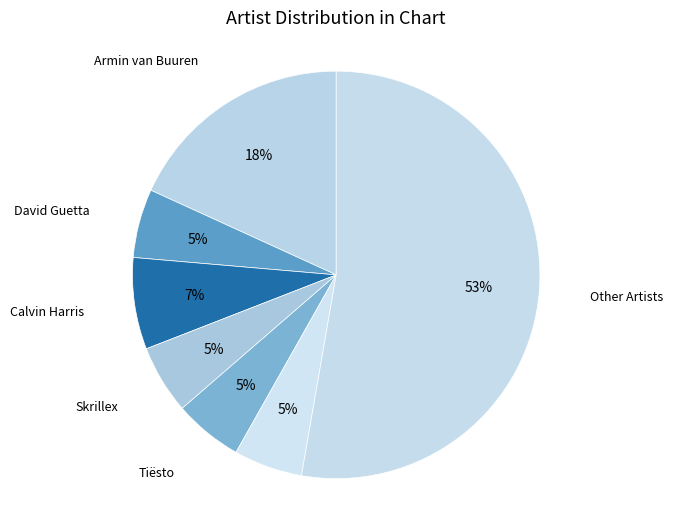

What is the ratio of the value at Tiësto to the value at Armin van Buuren?

0.3